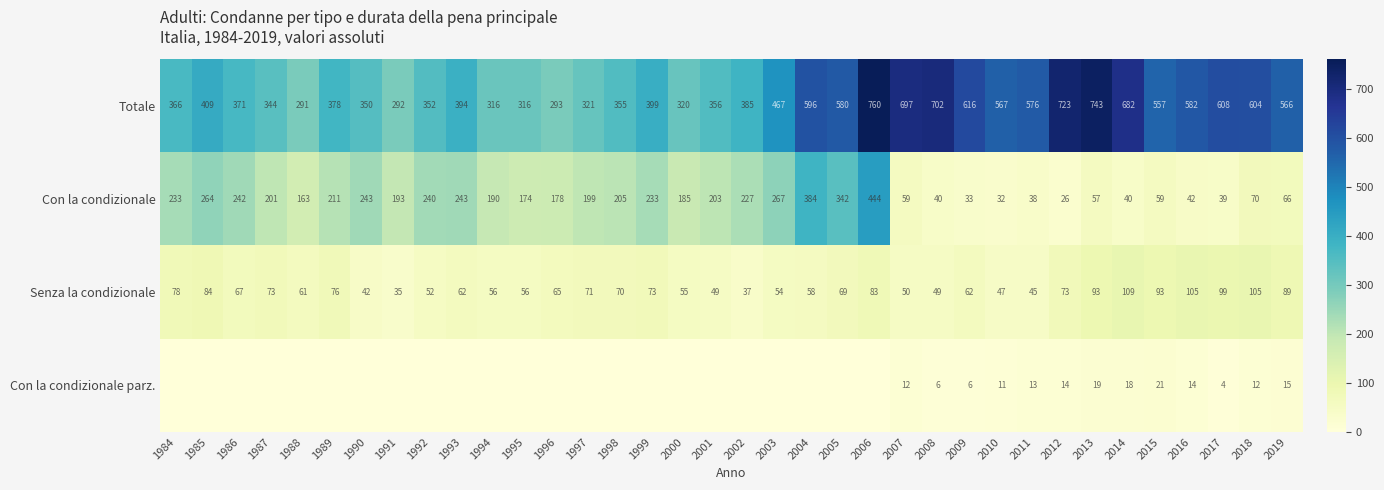

Is the value of Con la condizionale parz. at 2011 greater than the value of Con la condizionale at 2010?

No